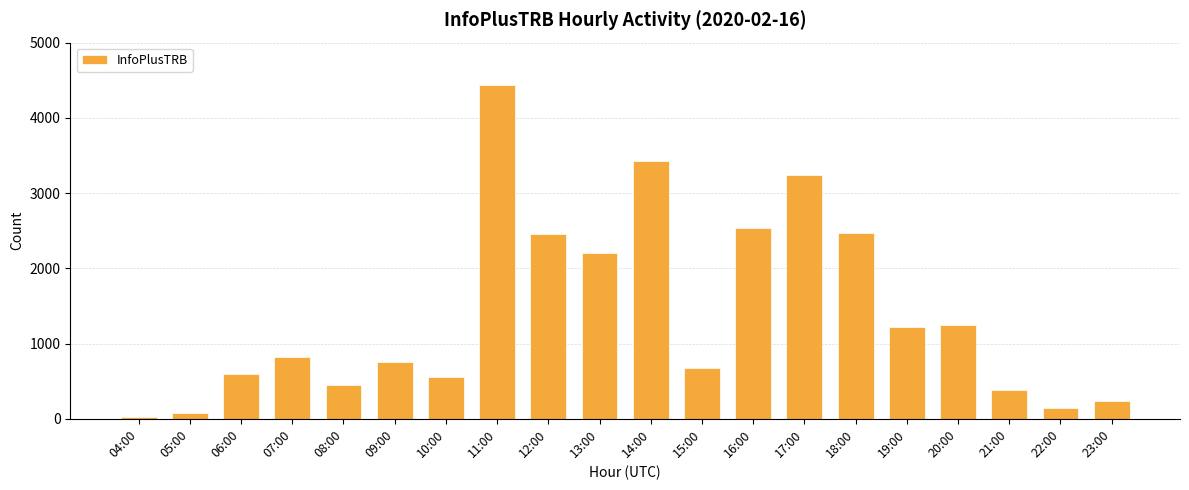

What is the greatest value displayed?

4434